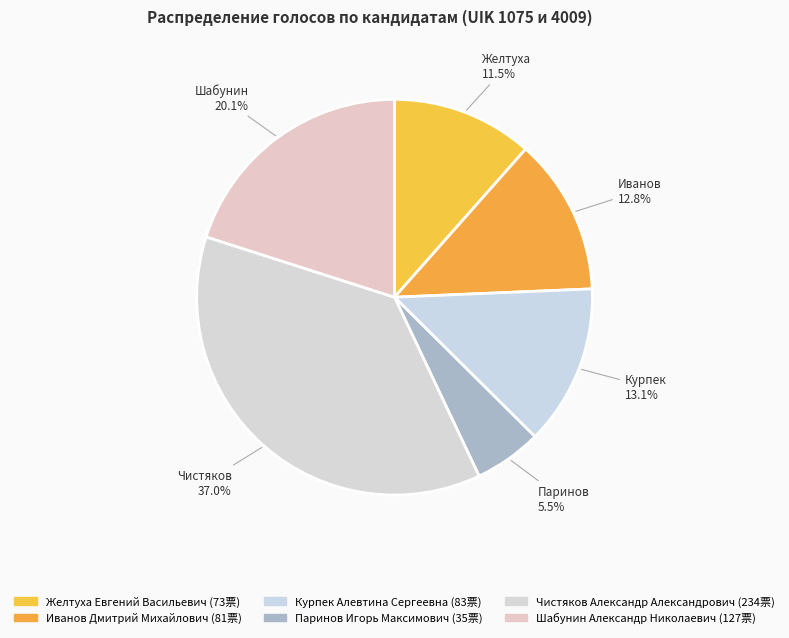

Count the number of slices in the pie.

6